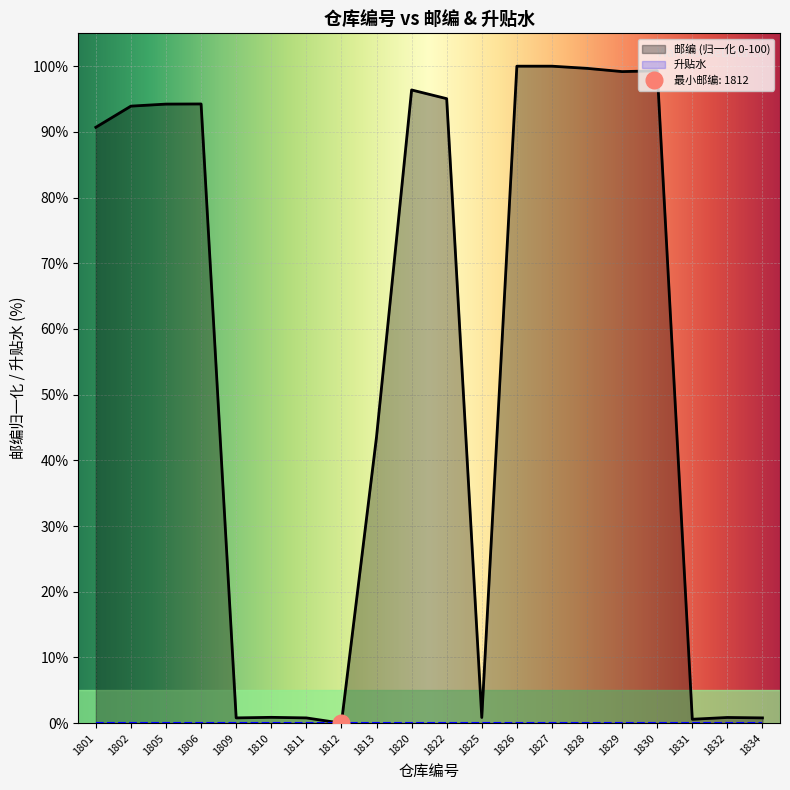

Reading left to right, what are all the values shown in this chart?

1801=90.7	1802=93.9	1805=94.2	1806=94.3	1809=0.8	1810=0.9	1811=0.8	1812=0.0	1813=43.6	1820=96.4	1822=95.1	1825=0.9	1826=100.0	1827=100.0	1828=99.7	1829=99.2	1830=99.3	1831=0.6	1832=0.9	1834=0.8